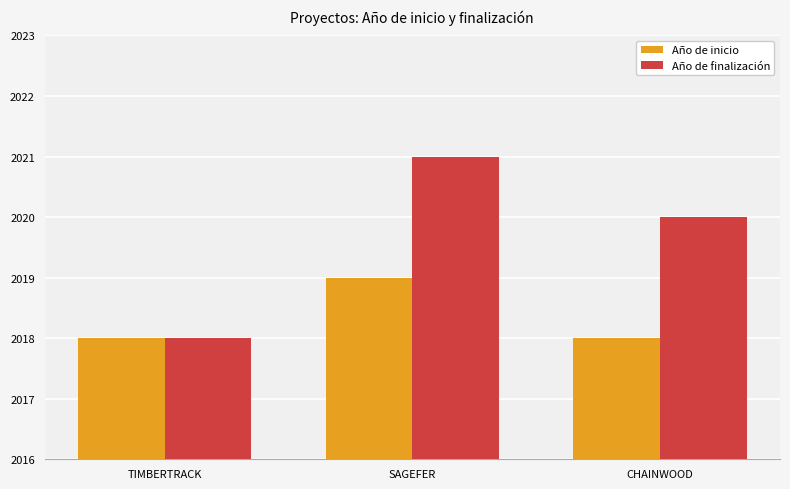

Reading left to right, what are all the values shown in this chart?

Año de inicio: TIMBERTRACK=2018	SAGEFER=2019	CHAINWOOD=2018
Año de finalización: TIMBERTRACK=2018	SAGEFER=2021	CHAINWOOD=2020